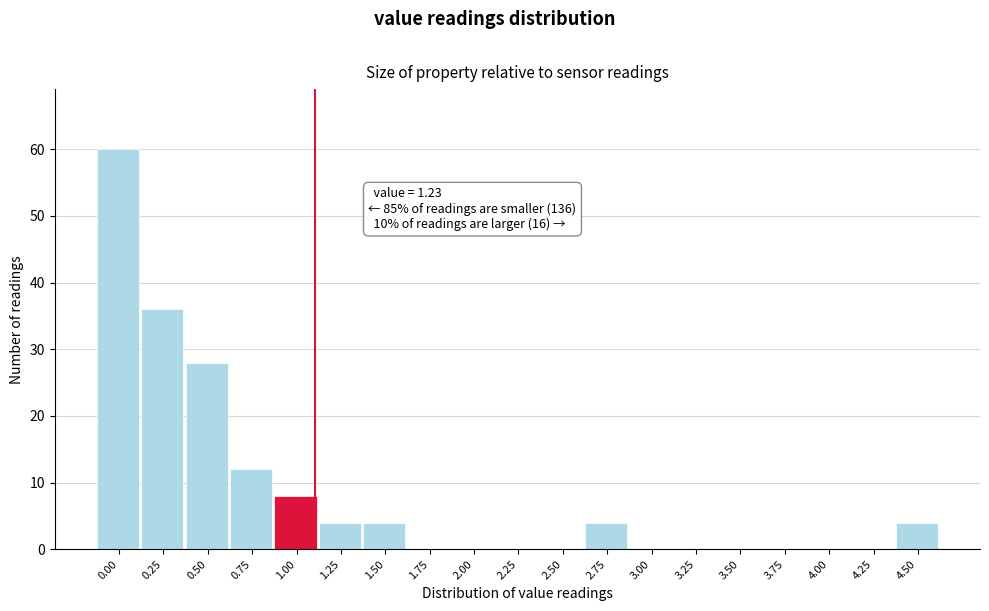

Reading right to left, list all the values displayed in this chart.

4.50=4	4.25=0	4.00=0	3.75=0	3.50=0	3.25=0	3.00=0	2.75=4	2.50=0	2.25=0	2.00=0	1.75=0	1.50=4	1.25=4	1.00=8	0.75=12	0.50=28	0.25=36	0.00=60